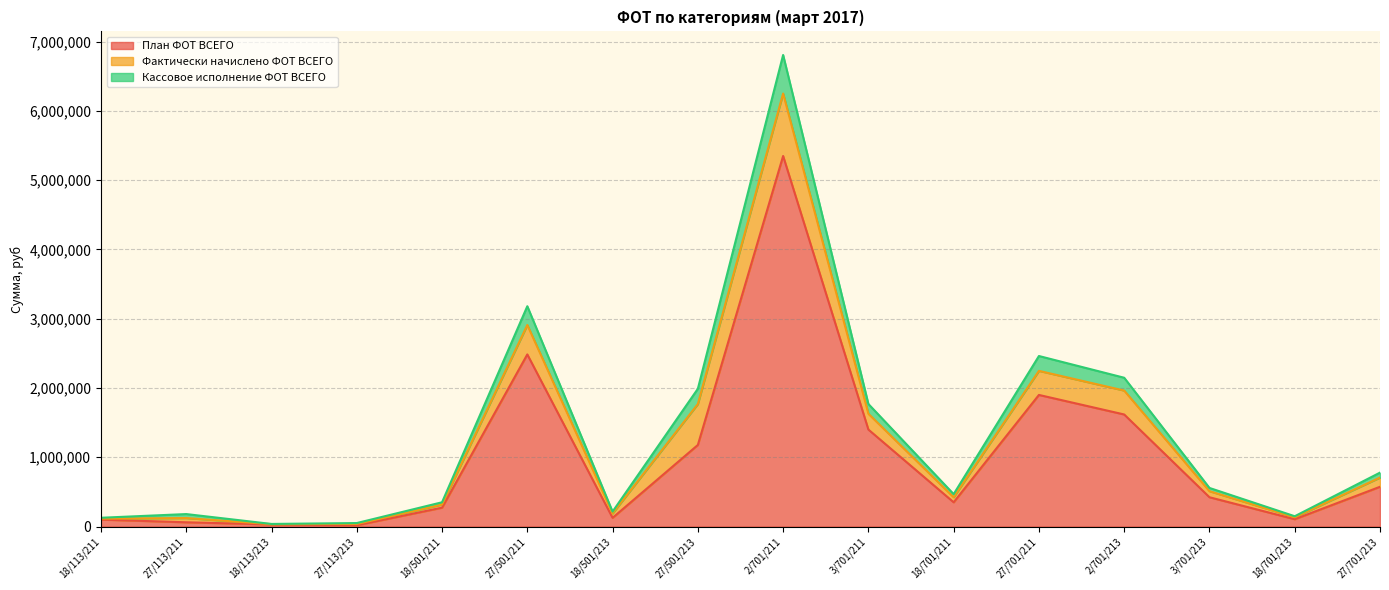

At which category is the sum across all series the highest?

2/701/211